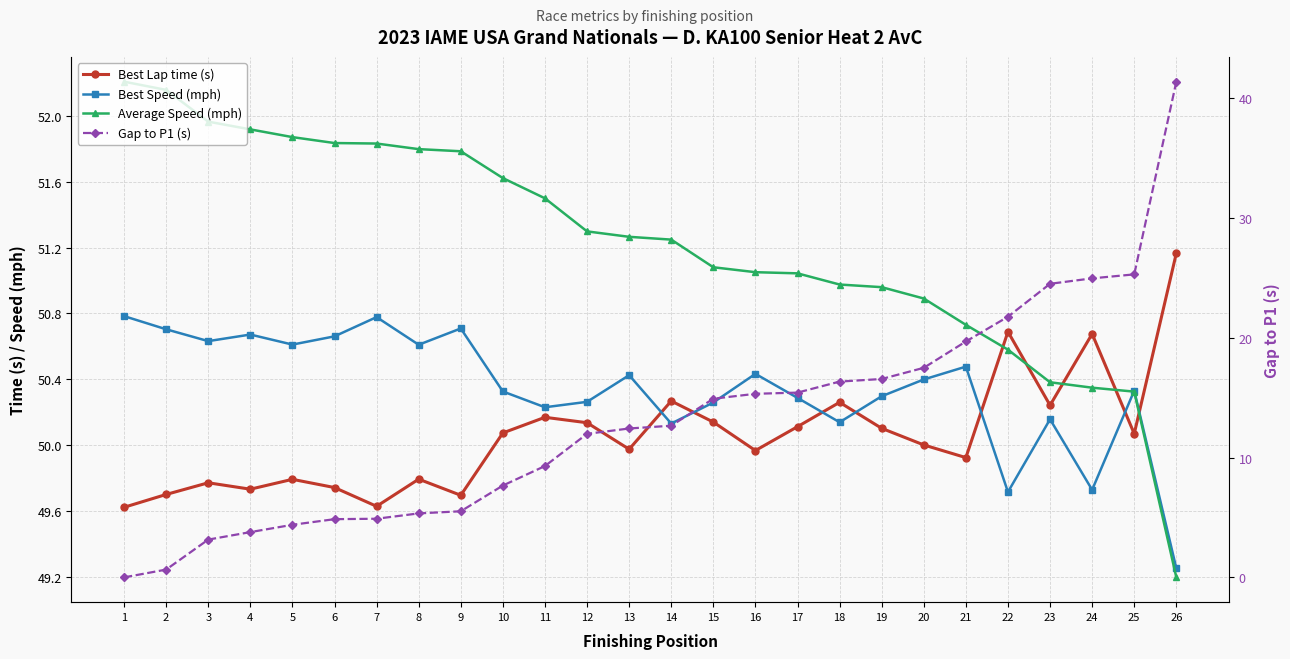

The value of Best Speed (mph) at 19 is 20.3. True or false?

False